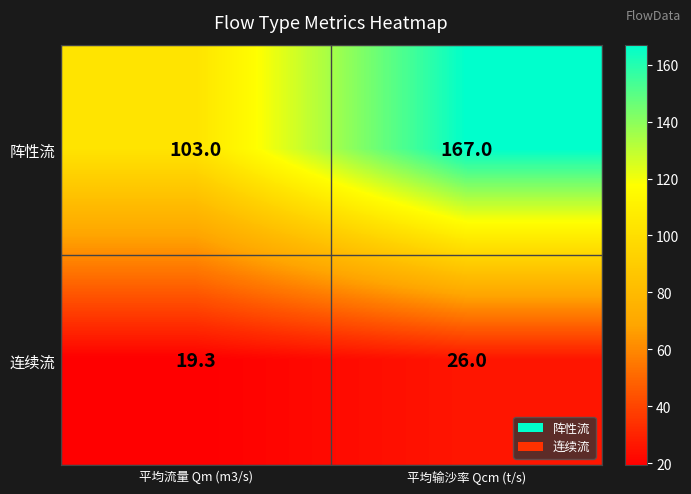

Which series changed the most between 平均流量 Qm (m3/s) and 平均输沙率 Qcm (t/s)?

阵性流